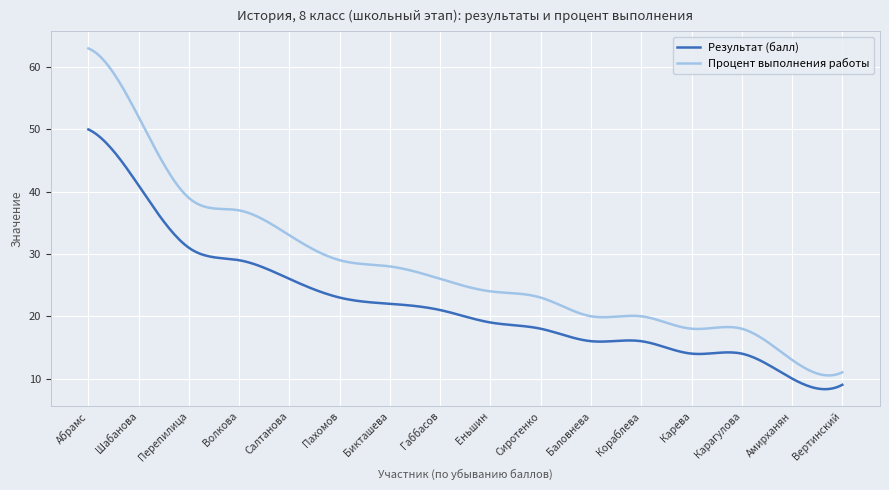

Which series has the widest spread of values?

Процент выполнения работы